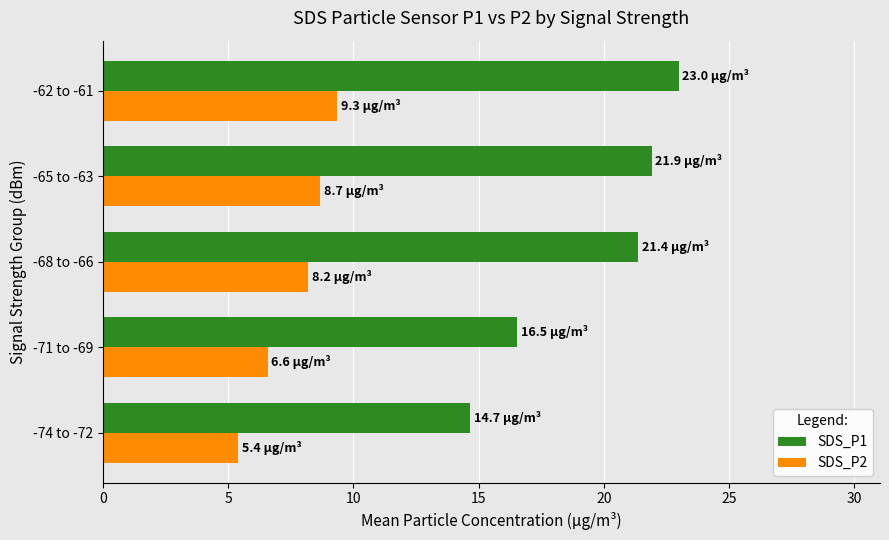

Rank the series by their average value, from lowest to highest.

SDS_P2, SDS_P1